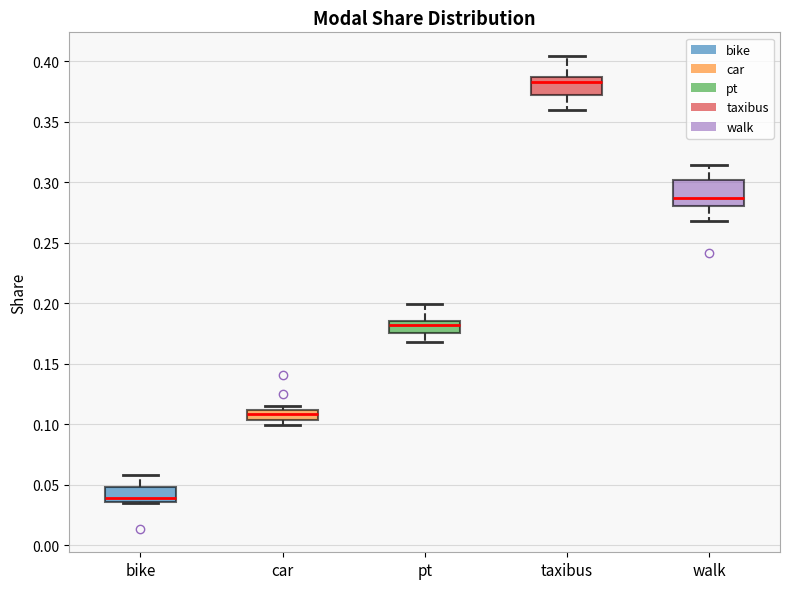

Which box's median line is the lowest?

bike